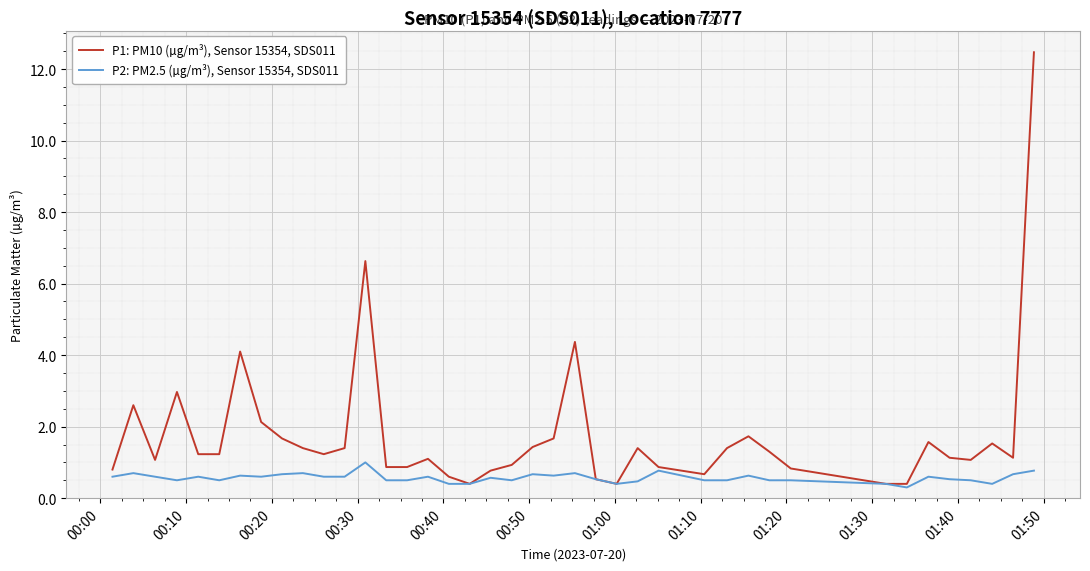

Which series has the largest total across all categories?

P1: PM10 (µg/m³), Sensor 15354, SDS011